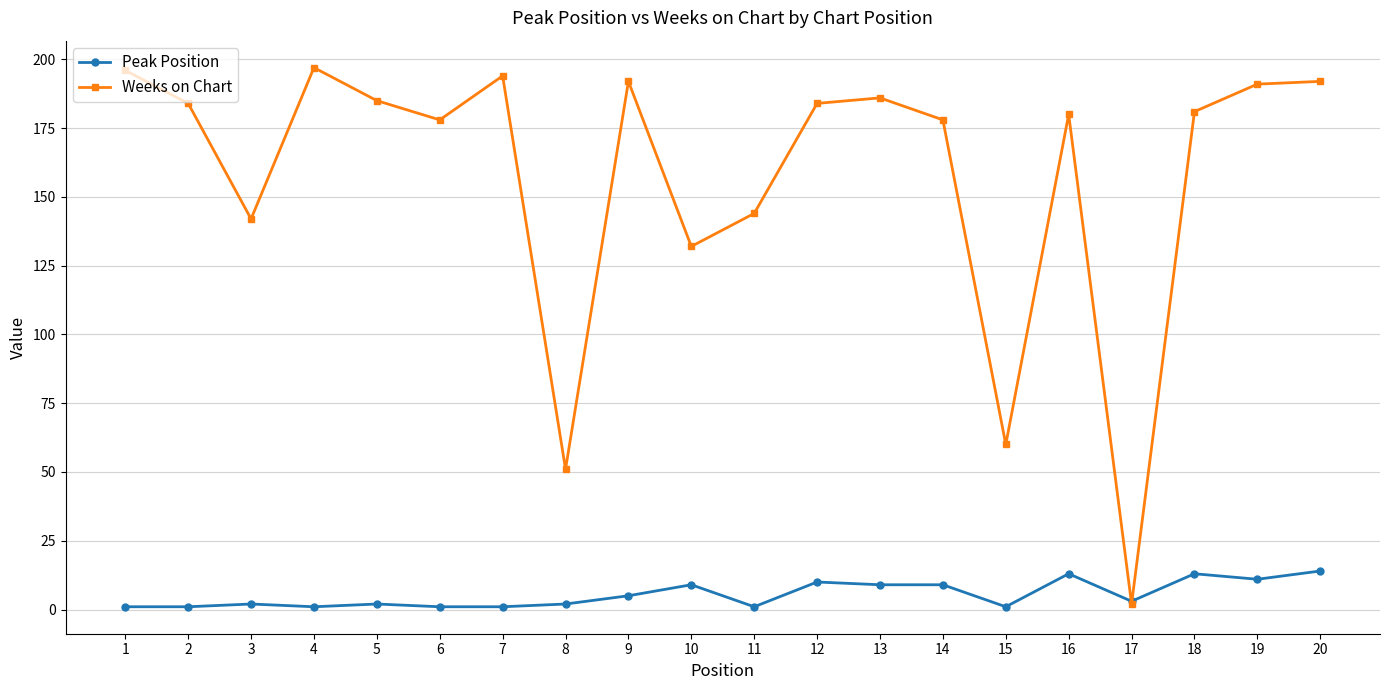

How many values in the Weeks on Chart series are below 184?

10